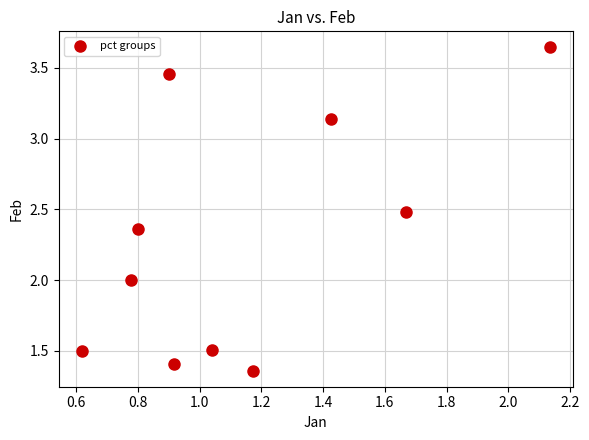

What is the range of Y values (max minus min)?

2.3